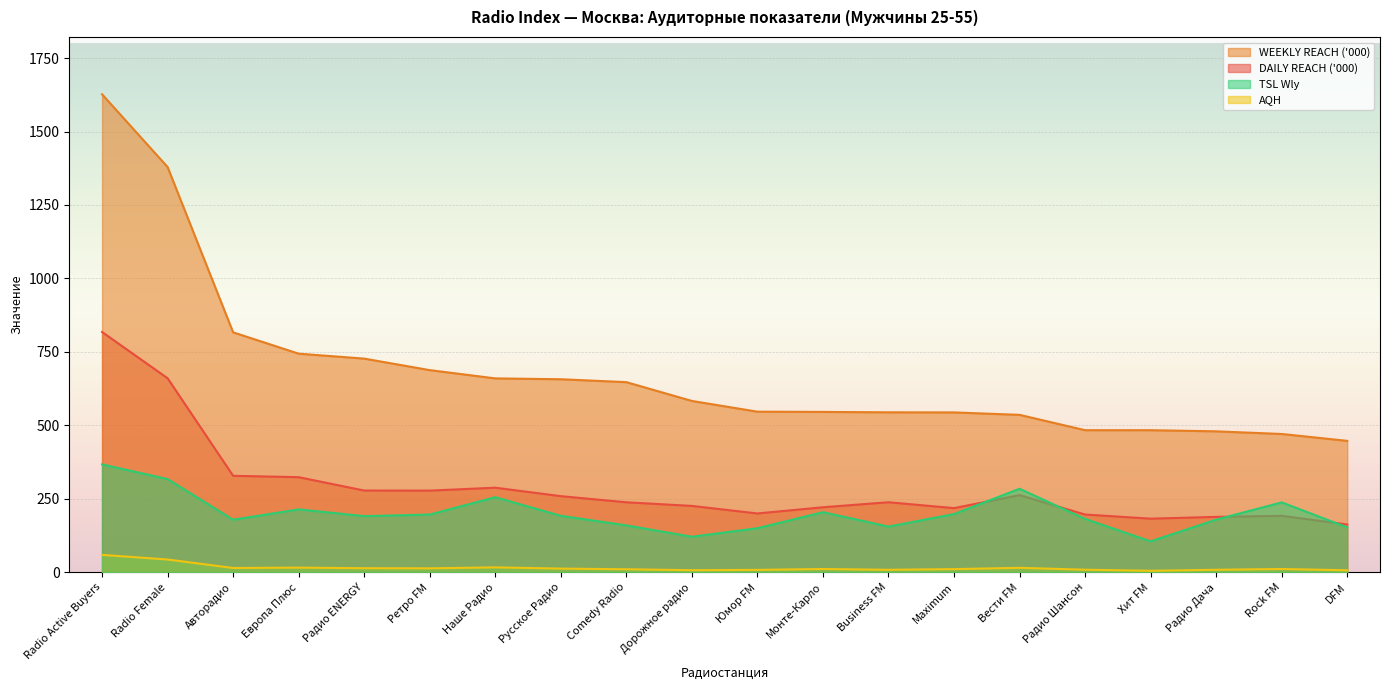

Which series changed the most between Radio Active Buyers and Дорожное радио?

WEEKLY REACH ('000)